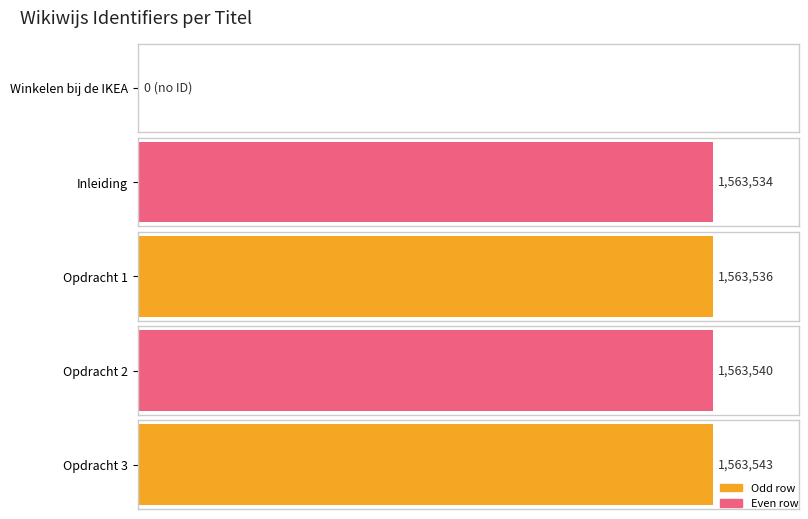

What is the change in value from Inleiding to Opdracht 3?

+9